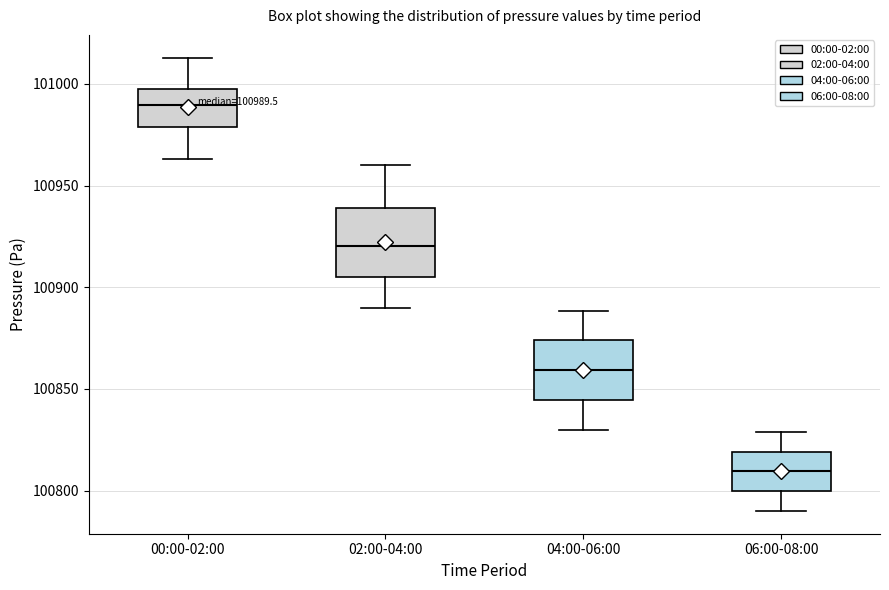

Which box's median line is the lowest?

06:00-08:00